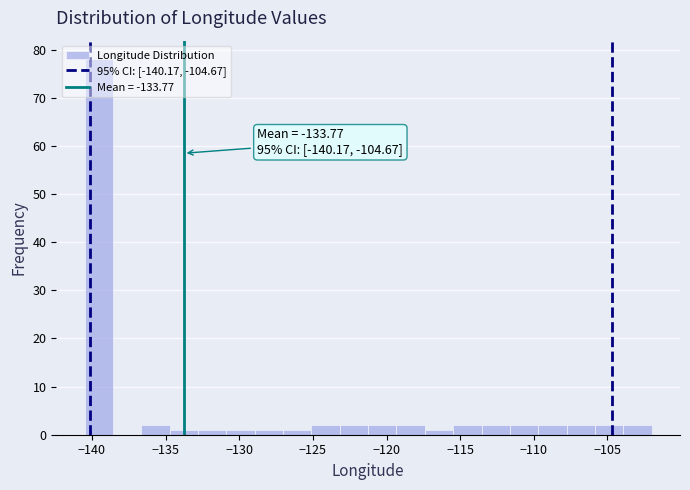

Around what value on the x-axis is the tallest bar? Give the approximate position of its centre, as read against the axis.

-139.5